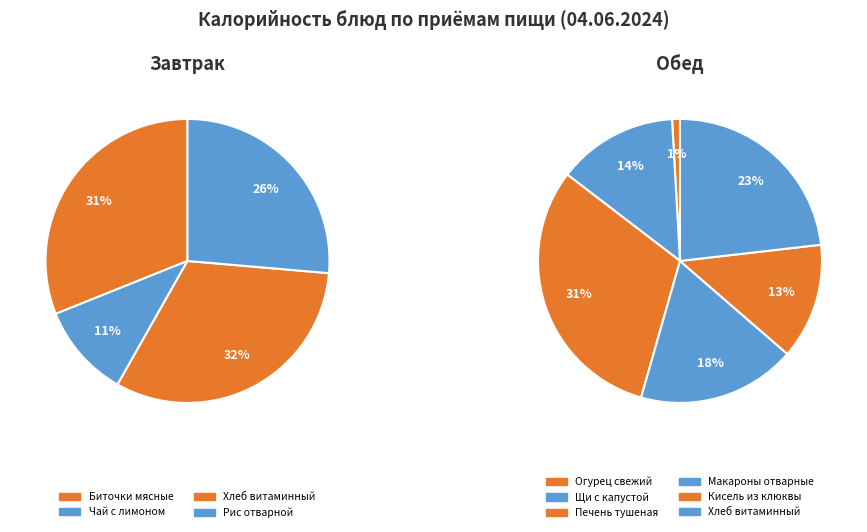

Is the sum of Биточки мясные and Щи с капустой greater than half?

No